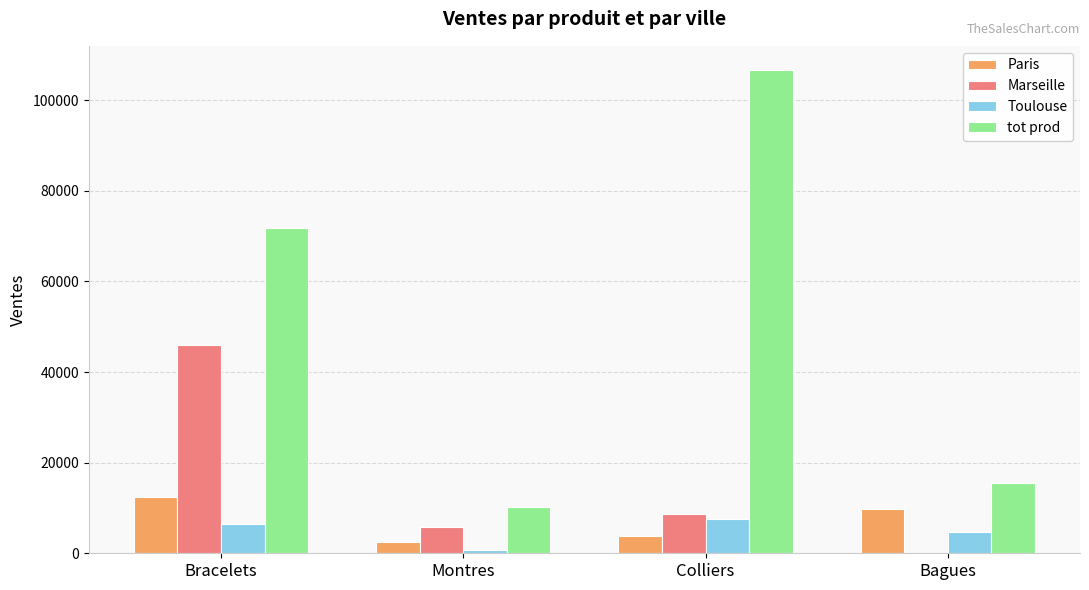

At which label does Marseille reach its peak?

Bracelets